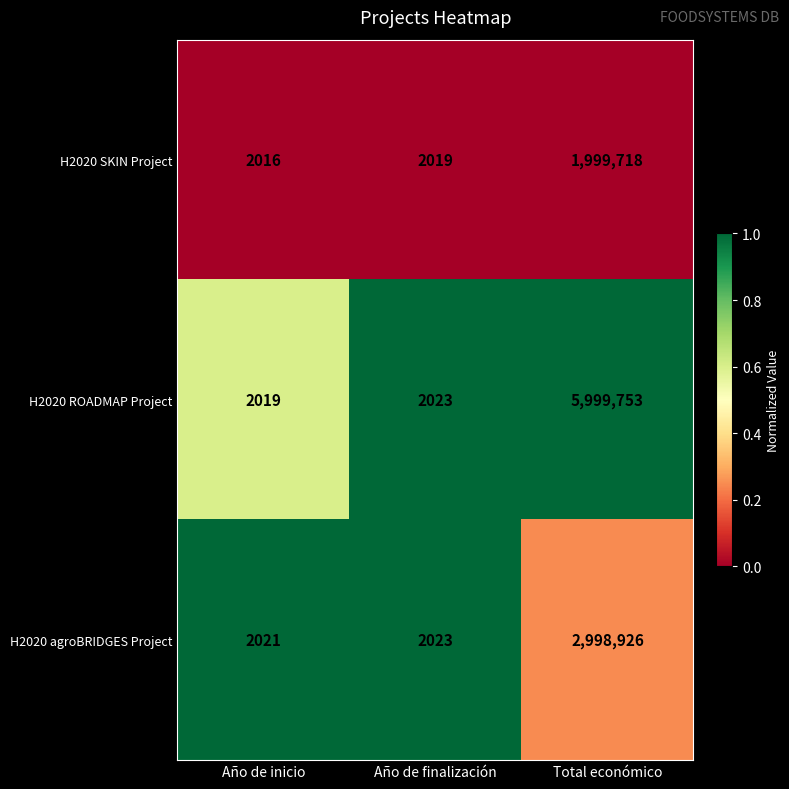

Count the number of categories in the chart.

3